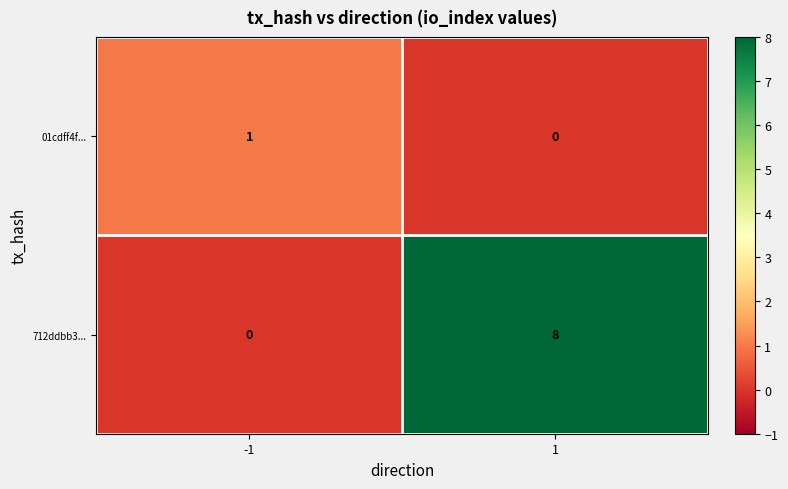

What value does the 712ddbb3... series have at 1?

8